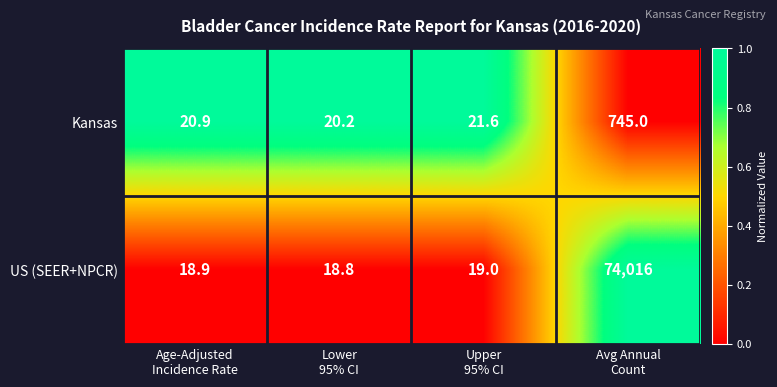

Which series has the widest spread of values?

US (SEER+NPCR)